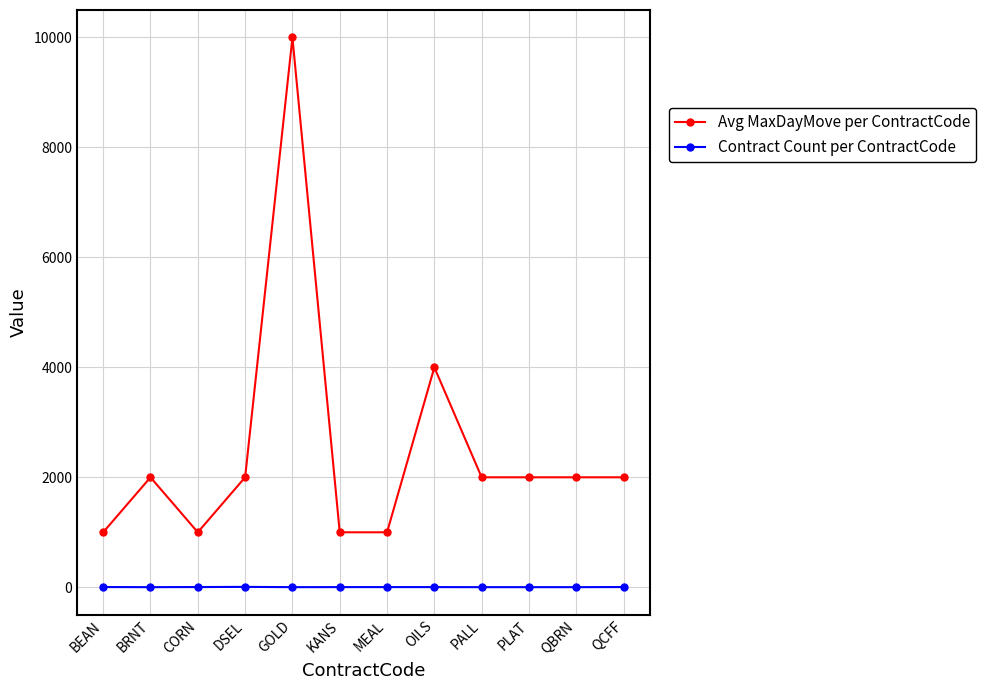

What is the label of the 11th point from the left?

QBRN